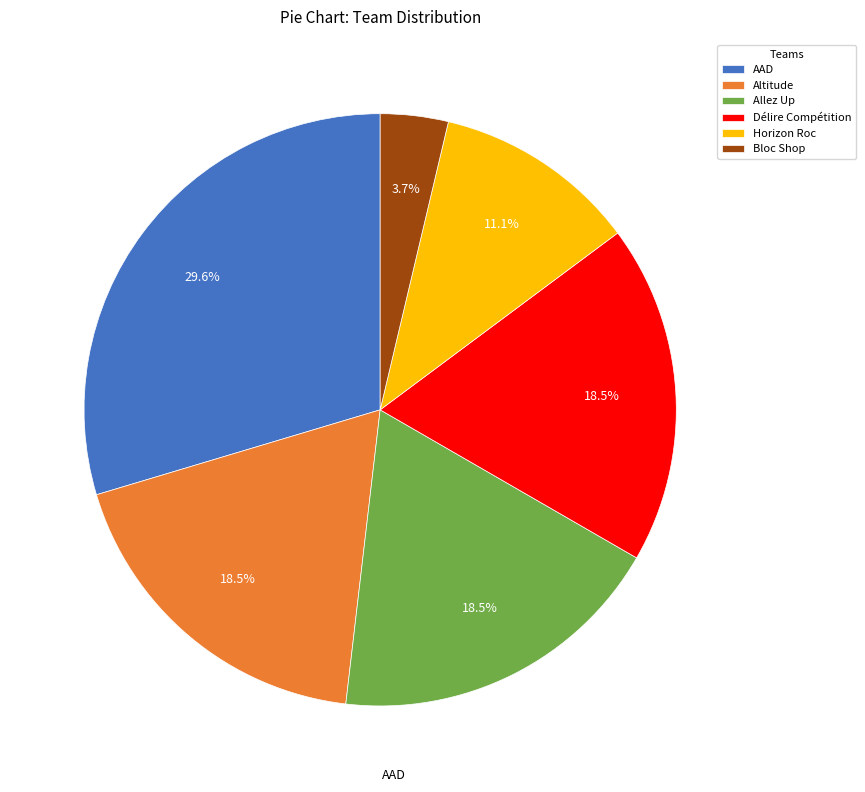

Is it true that Allez Up is 12% of the pie?

False